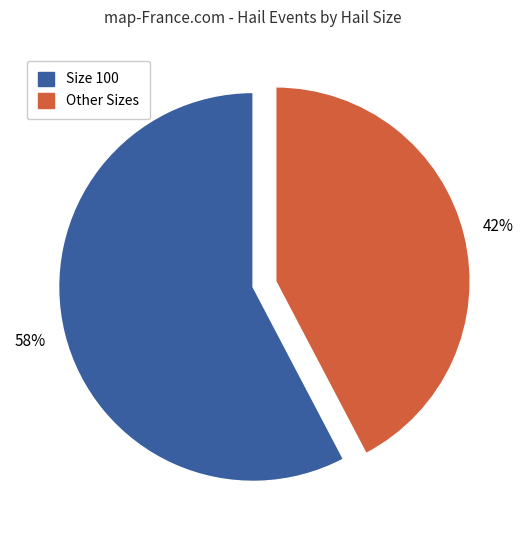

Does any single category account for the majority?

Yes